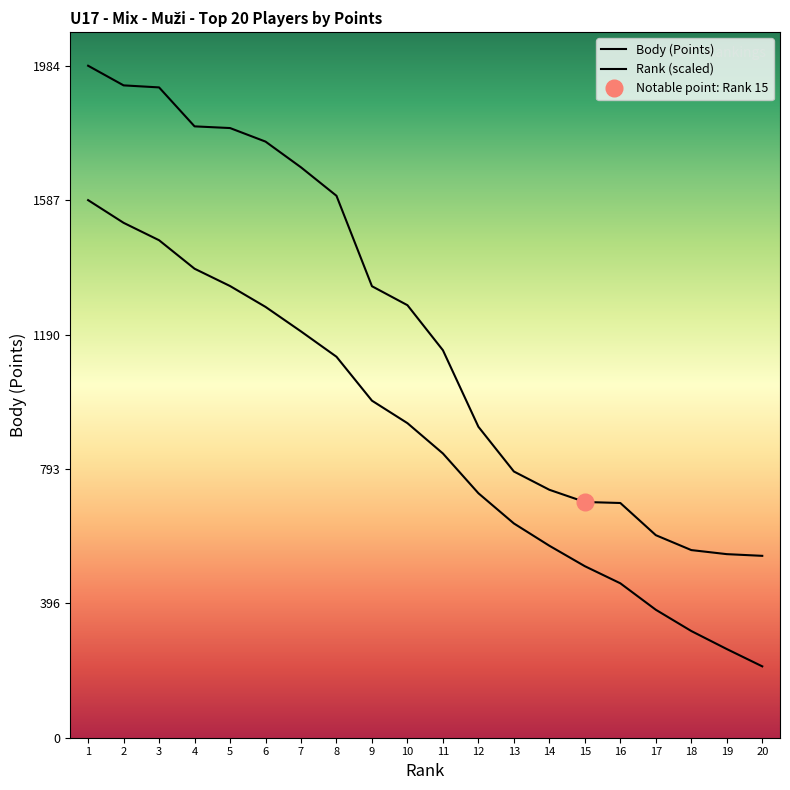

The value of Rank at 16 is 455.9. True or false?

True